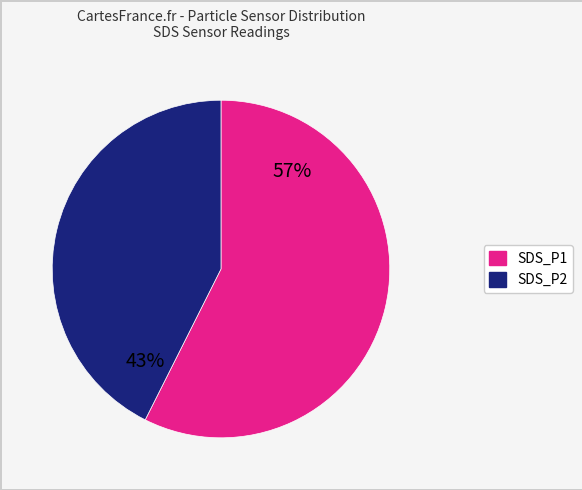

Rank the categories by value from lowest to highest.

SDS_P2, SDS_P1